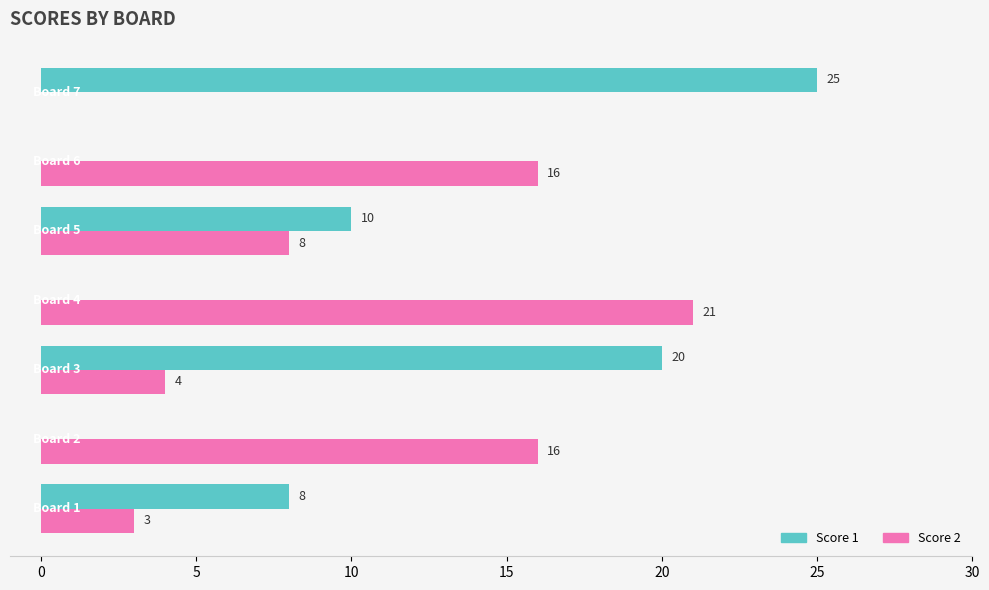

How many Score 1 values are between 0 and 20?

6